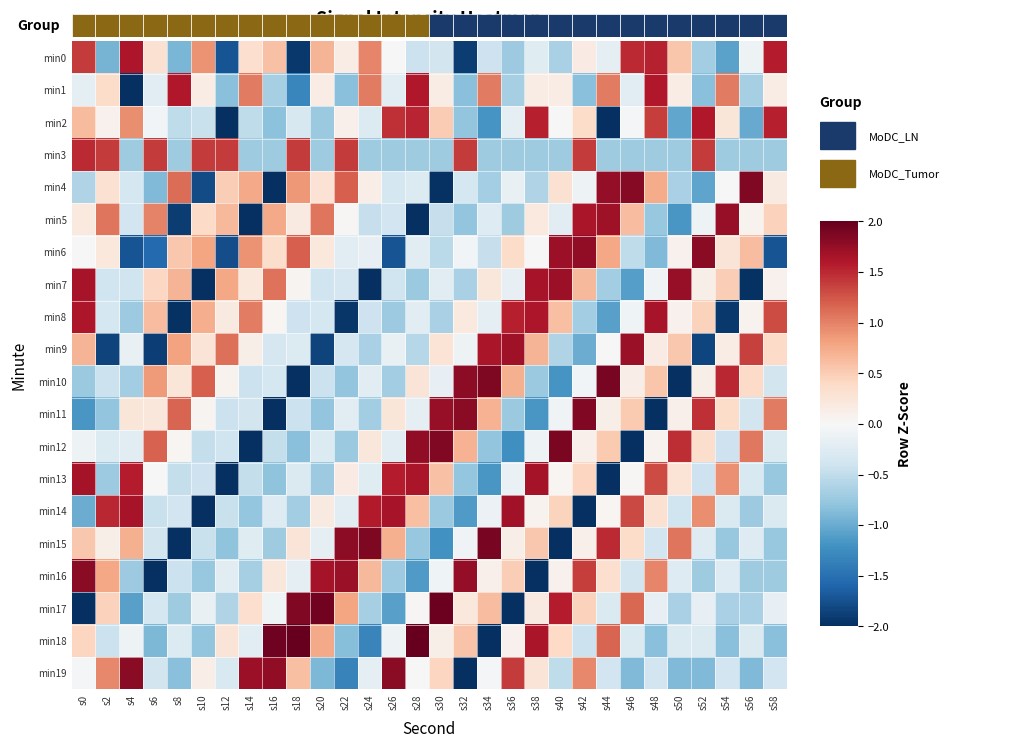

Reading right to left, what are all the values shown in this chart?

min0: s58=1.6	s56=-0.1	s54=-1.1	s52=-0.7	s50=0.6	s48=1.5	s46=1.5	s44=-0.2	s42=0.2	s40=-0.6	s38=-0.2	s36=-0.7	s34=-0.4	s32=-1.9	s30=-0.4	s28=-0.4	s26=0.0	s24=1.0	s22=0.2	s20=0.7	s18=-1.9	s16=0.6	s14=0.3	s12=-1.7	s10=0.9	s8=-0.9	s6=0.3	s4=1.6	s2=-0.9	s0=1.4
min1: s58=0.1	s56=-0.7	s54=1.0	s52=-0.8	s50=0.1	s48=1.6	s46=-0.2	s44=1.0	s42=-0.8	s40=0.1	s38=0.1	s36=-0.7	s34=1.0	s32=-0.8	s30=0.1	s28=1.6	s26=-0.2	s24=1.0	s22=-0.8	s20=0.1	s18=-1.3	s16=-0.7	s14=1.0	s12=-0.8	s10=0.1	s8=1.6	s6=-0.2	s4=-3.1	s2=0.4	s0=-0.2
min2: s58=1.6	s56=-1.0	s54=0.2	s52=1.6	s50=-1.0	s48=1.4	s46=-0.0	s44=-2.0	s42=0.4	s40=-0.0	s38=1.6	s36=-0.2	s34=-1.2	s32=-0.8	s30=0.5	s28=1.5	s26=1.5	s24=-0.3	s22=0.1	s20=-0.7	s18=-0.3	s16=-0.8	s14=-0.5	s12=-2.0	s10=-0.4	s8=-0.5	s6=-0.1	s4=0.9	s2=0.1	s0=0.6
min3: s58=-0.7	s56=-0.7	s54=-0.7	s52=1.4	s50=-0.7	s48=-0.7	s46=-0.7	s44=-0.7	s42=1.4	s40=-0.7	s38=-0.7	s36=-0.7	s34=-0.7	s32=1.4	s30=-0.7	s28=-0.7	s26=-0.7	s24=-0.7	s22=1.4	s20=-0.7	s18=1.4	s16=-0.7	s14=-0.7	s12=1.4	s10=1.4	s8=-0.7	s6=1.4	s4=-0.7	s2=1.4	s0=1.5
min4: s58=0.2	s56=1.9	s54=0.0	s52=-1.1	s50=-0.6	s48=0.7	s46=1.8	s44=1.8	s42=-0.1	s40=0.3	s38=-0.6	s36=-0.2	s34=-0.7	s32=-0.3	s30=-2.0	s28=-0.3	s26=-0.3	s24=0.1	s22=1.2	s20=0.3	s18=0.9	s16=-2.0	s14=0.8	s12=0.5	s10=-1.8	s8=1.1	s6=-0.9	s4=-0.3	s2=0.3	s0=-0.6
min5: s58=0.5	s56=0.1	s54=1.7	s52=-0.1	s50=-1.2	s48=-0.8	s46=0.6	s44=1.7	s42=1.6	s40=-0.2	s38=0.2	s36=-0.7	s34=-0.3	s32=-0.8	s30=-0.5	s28=-2.1	s26=-0.4	s24=-0.5	s22=0.0	s20=1.1	s18=0.2	s16=0.8	s14=-2.1	s12=0.6	s10=0.4	s8=-1.9	s6=1.0	s4=-0.4	s2=1.1	s0=0.2
min6: s58=-1.7	s56=0.6	s54=0.3	s52=1.8	s50=0.1	s48=-0.9	s46=-0.5	s44=0.8	s42=1.8	s40=1.7	s38=-0.0	s36=0.4	s34=-0.5	s32=-0.1	s30=-0.5	s28=-0.2	s26=-1.7	s24=-0.2	s22=-0.2	s20=0.2	s18=1.2	s16=0.4	s14=0.9	s12=-1.8	s10=0.8	s8=0.5	s6=-1.6	s4=-1.7	s2=0.2	s0=-0.0
min7: s58=0.1	s56=-2.0	s54=0.5	s52=0.1	s50=1.7	s48=-0.1	s46=-1.1	s44=-0.7	s42=0.7	s40=1.7	s38=1.6	s36=-0.2	s34=0.2	s32=-0.6	s30=-0.2	s28=-0.7	s26=-0.4	s24=-2.0	s22=-0.3	s20=-0.4	s18=0.1	s16=1.1	s14=0.2	s12=0.8	s10=-2.0	s8=0.7	s6=0.4	s4=-0.4	s2=-0.4	s0=1.6
min8: s58=1.3	s56=0.1	s54=-1.9	s52=0.5	s50=0.1	s48=1.7	s46=-0.1	s44=-1.1	s42=-0.7	s40=0.6	s38=1.6	s36=1.6	s34=-0.2	s32=0.2	s30=-0.6	s28=-0.2	s26=-0.7	s24=-0.4	s22=-1.9	s20=-0.3	s18=-0.4	s16=0.0	s14=1.0	s12=0.2	s10=0.7	s8=-2.0	s6=0.6	s4=-0.7	s2=-0.3	s0=1.6
min9: s58=0.4	s56=1.4	s54=0.1	s52=-1.8	s50=0.5	s48=0.2	s46=1.7	s44=-0.0	s42=-1.0	s40=-0.6	s38=0.7	s36=1.7	s34=1.6	s32=-0.1	s30=0.3	s28=-0.6	s26=-0.2	s24=-0.6	s22=-0.3	s20=-1.8	s18=-0.3	s16=-0.3	s14=0.1	s12=1.1	s10=0.3	s8=0.8	s6=-1.9	s4=-0.2	s2=-1.8	s0=0.7
min10: s58=-0.4	s56=0.4	s54=1.5	s52=0.1	s50=-2.1	s48=0.5	s46=0.1	s44=1.9	s42=-0.1	s40=-1.2	s38=-0.7	s36=0.7	s34=1.9	s32=1.8	s30=-0.2	s28=0.3	s26=-0.7	s24=-0.2	s22=-0.8	s20=-0.4	s18=-2.1	s16=-0.4	s14=-0.4	s12=0.1	s10=1.2	s8=0.2	s6=0.9	s4=-0.7	s2=-0.4	s0=-0.7
min11: s58=1.0	s56=-0.4	s54=0.4	s52=1.5	s50=0.1	s48=-2.1	s46=0.5	s44=0.1	s42=1.8	s40=-0.1	s38=-1.2	s36=-0.7	s34=0.7	s32=1.8	s30=1.7	s28=-0.2	s26=0.2	s24=-0.7	s22=-0.2	s20=-0.8	s18=-0.4	s16=-2.1	s14=-0.4	s12=-0.4	s10=0.1	s8=1.2	s6=0.2	s4=0.2	s2=-0.8	s0=-1.2
min12: s58=-0.3	s56=1.1	s54=-0.4	s52=0.4	s50=1.5	s48=0.1	s46=-2.2	s44=0.5	s42=0.1	s40=1.9	s38=-0.1	s36=-1.2	s34=-0.8	s32=0.7	s30=1.8	s28=1.8	s26=-0.2	s24=0.2	s22=-0.7	s20=-0.3	s18=-0.8	s16=-0.5	s14=-2.2	s12=-0.4	s10=-0.5	s8=0.0	s6=1.2	s4=-0.2	s2=-0.3	s0=-0.1
min13: s58=-0.8	s56=-0.3	s54=0.9	s52=-0.4	s50=0.3	s48=1.3	s46=0.0	s44=-2.0	s42=0.4	s40=0.0	s38=1.7	s36=-0.1	s34=-1.2	s32=-0.8	s30=0.6	s28=1.6	s26=1.6	s24=-0.2	s22=0.2	s20=-0.7	s18=-0.3	s16=-0.8	s14=-0.5	s12=-2.1	s10=-0.4	s8=-0.5	s6=-0.0	s4=1.6	s2=-0.7	s0=1.7
min14: s58=-0.3	s56=-0.7	s54=-0.3	s52=0.9	s50=-0.4	s48=0.3	s46=1.3	s44=0.0	s42=-2.0	s40=0.4	s38=0.1	s36=1.7	s34=-0.1	s32=-1.1	s30=-0.7	s28=0.6	s26=1.6	s24=1.6	s22=-0.2	s20=0.2	s18=-0.7	s16=-0.3	s14=-0.8	s12=-0.4	s10=-2.0	s8=-0.4	s6=-0.5	s4=1.6	s2=1.5	s0=-1.0
min15: s58=-0.8	s56=-0.3	s54=-0.8	s52=-0.3	s50=1.1	s48=-0.4	s46=0.4	s44=1.5	s42=0.1	s40=-2.2	s38=0.5	s36=0.1	s34=1.9	s32=-0.1	s30=-1.2	s28=-0.8	s26=0.7	s24=1.9	s22=1.8	s20=-0.2	s18=0.3	s16=-0.7	s14=-0.2	s12=-0.8	s10=-0.4	s8=-2.2	s6=-0.4	s4=0.7	s2=0.1	s0=0.5
min16: s58=-0.7	s56=-0.7	s54=-0.3	s52=-0.7	s50=-0.3	s48=1.0	s46=-0.4	s44=0.3	s42=1.4	s40=0.1	s38=-2.0	s36=0.5	s34=0.1	s32=1.8	s30=-0.1	s28=-1.1	s26=-0.7	s24=0.6	s22=1.7	s20=1.7	s18=-0.2	s16=0.2	s14=-0.7	s12=-0.2	s10=-0.8	s8=-0.4	s6=-2.0	s4=-0.7	s2=0.8	s0=1.8
min17: s58=-0.2	s56=-0.7	s54=-0.7	s52=-0.2	s50=-0.7	s48=-0.2	s46=1.1	s44=-0.3	s42=0.5	s40=1.6	s38=0.2	s36=-2.0	s34=0.6	s32=0.2	s30=2.0	s28=0.0	s26=-1.1	s24=-0.7	s22=0.8	s20=1.9	s18=1.9	s16=-0.1	s14=0.3	s12=-0.6	s10=-0.1	s8=-0.7	s6=-0.3	s4=-1.1	s2=0.5	s0=-2.0
min18: s58=-0.8	s56=-0.3	s54=-0.8	s52=-0.3	s50=-0.3	s48=-0.8	s46=-0.3	s44=1.2	s42=-0.4	s40=0.4	s38=1.6	s36=0.1	s34=-2.4	s32=0.6	s30=0.1	s28=2.1	s26=-0.1	s24=-1.3	s22=-0.8	s20=0.8	s18=2.0	s16=1.9	s14=-0.2	s12=0.3	s10=-0.8	s8=-0.3	s6=-0.9	s4=-0.1	s2=-0.4	s0=0.4
min19: s58=-0.4	s56=-0.9	s54=-0.4	s52=-0.9	s50=-0.9	s48=-0.4	s46=-0.9	s44=-0.4	s42=1.0	s40=-0.5	s38=0.3	s36=1.4	s34=-0.0	s32=-2.3	s30=0.4	s28=0.0	s26=1.8	s24=-0.2	s22=-1.3	s20=-0.9	s18=0.6	s16=1.8	s14=1.7	s12=-0.3	s10=0.1	s8=-0.8	s6=-0.4	s4=1.8	s2=1.0	s0=-0.0